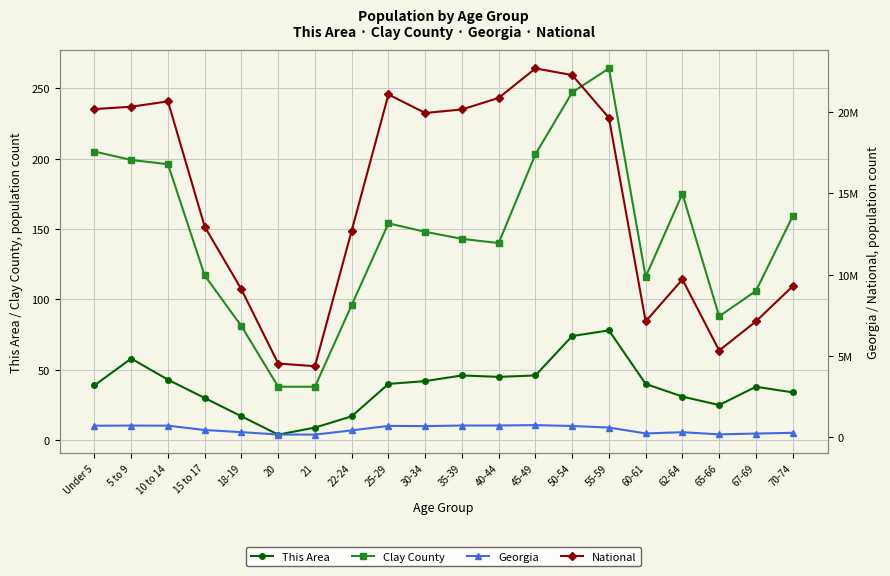

True or false: This Area and Clay County cross at least once.

False